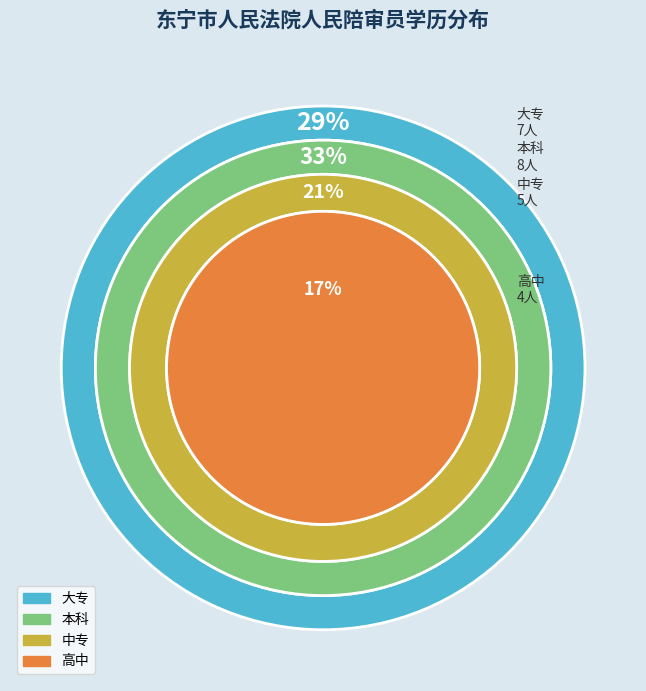

True or false: 大专 accounts for 29% of the total.

True